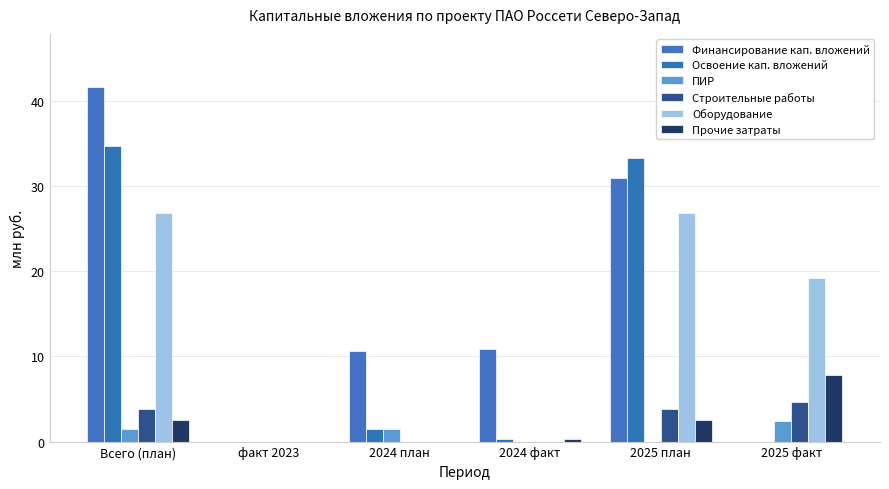

The value of Финансирование кап. вложений at 2025 план is 13.7. True or false?

False